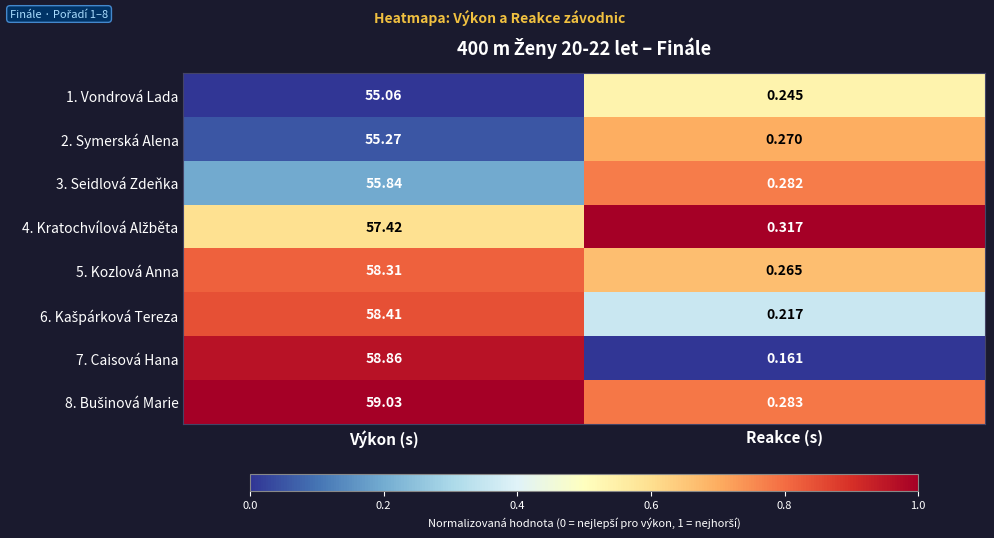

Where is 5. Kozlová Anna nearest to the value 29?

Reakce (s)